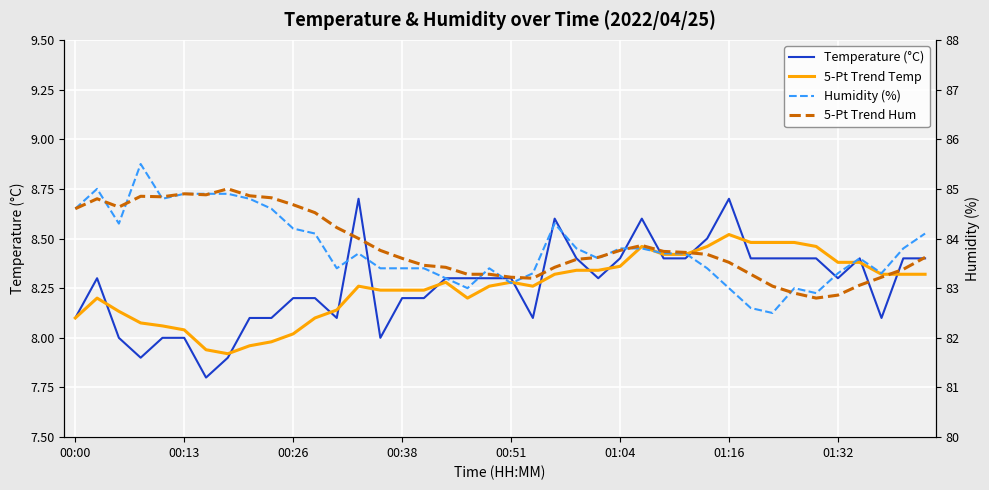

True or false: 5-Pt Trend Hum has a value of 50.5 at 24.

False